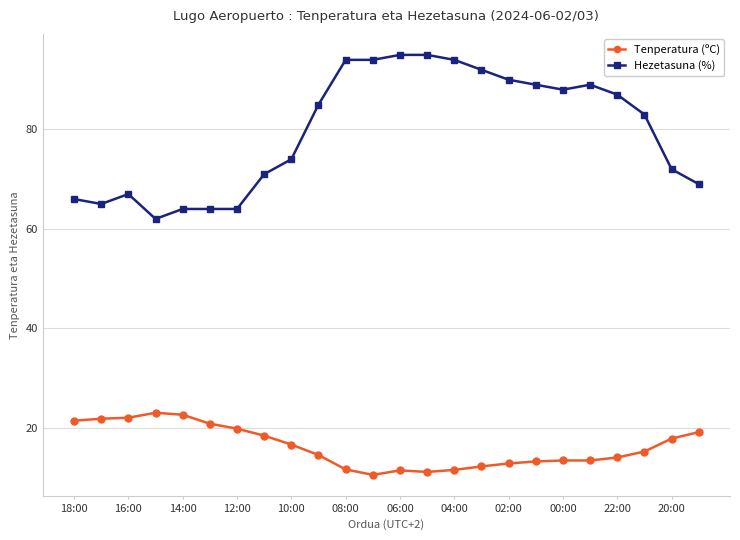

Which series has the widest spread of values?

Hezetasuna (%)